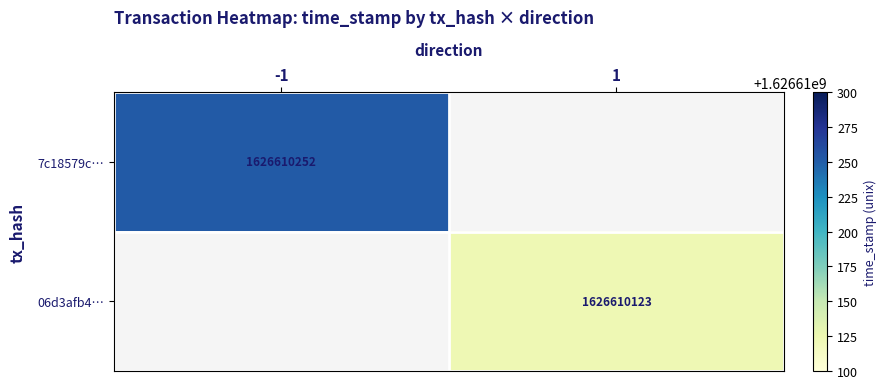

Is it true that 06d3afb4135e53c4670b048b8e8dceeb4fe066c… equals 2 at 0?

False